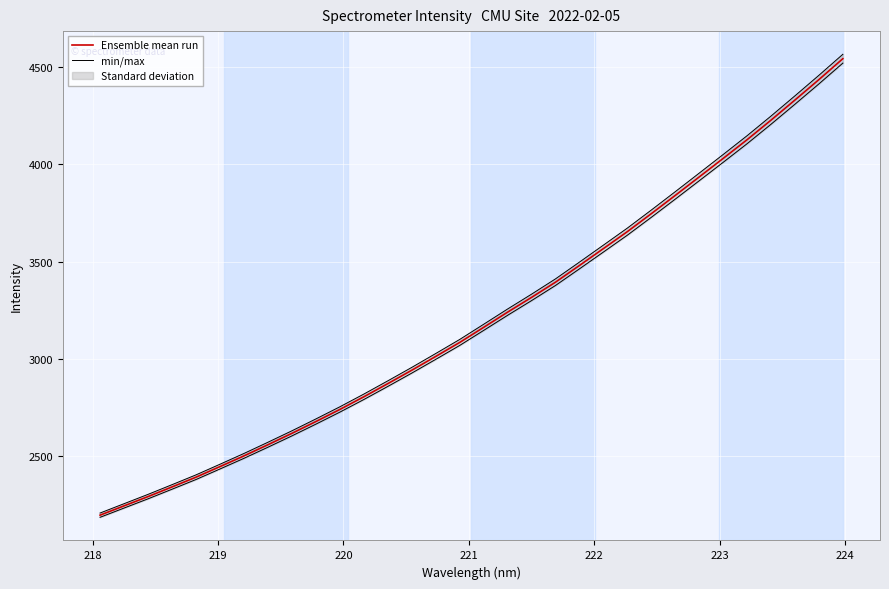

List the series in order of their overall mean, lowest first.

Ensemble mean run, min/max